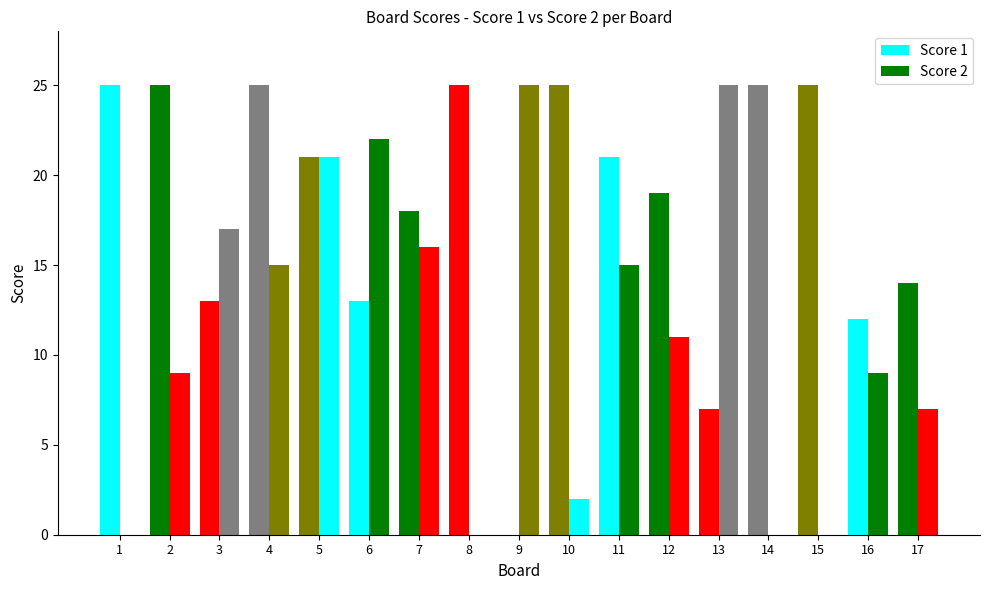

At how many categories does at least one series exceed 13?

16